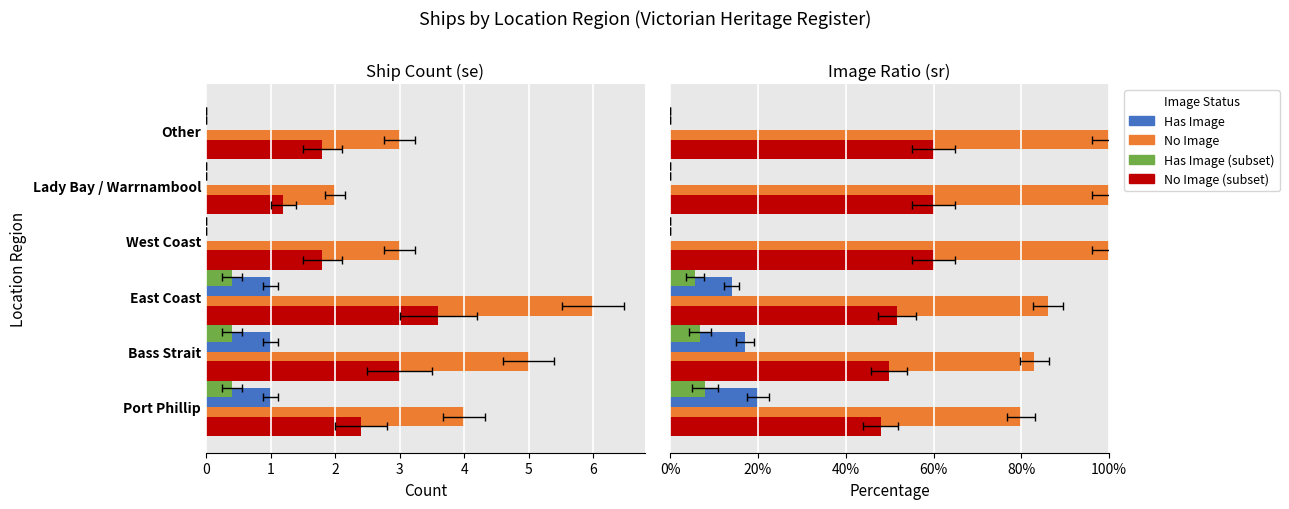

What is the difference between the maximum and second lowest values in the Has Image (subset) series?

8.0